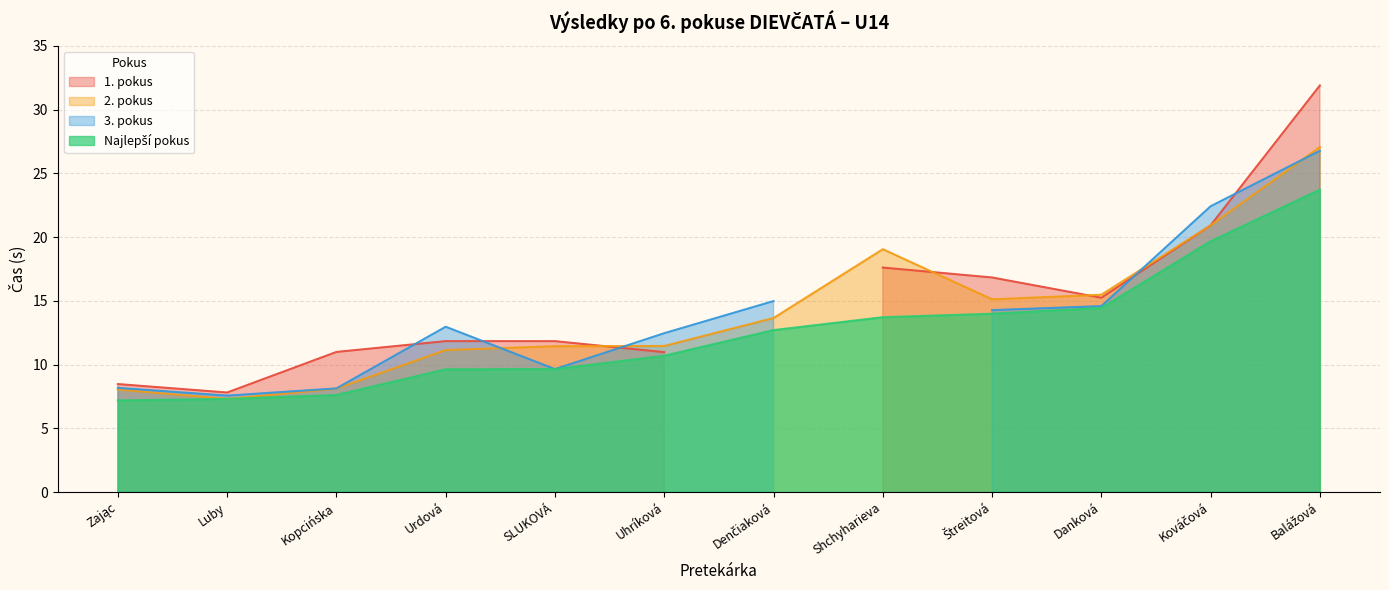

True or false: 2. pokus and Najlepší pokus cross at least once.

False